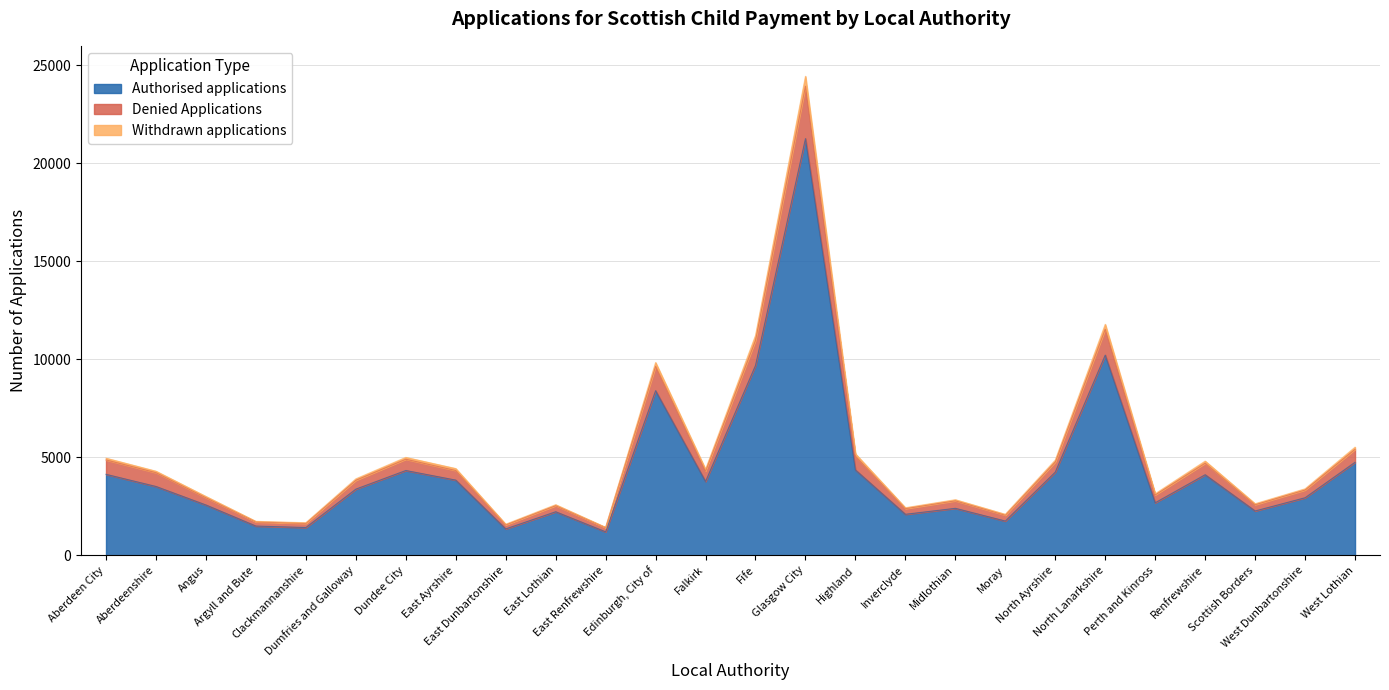

What is the smallest value displayed?

1195